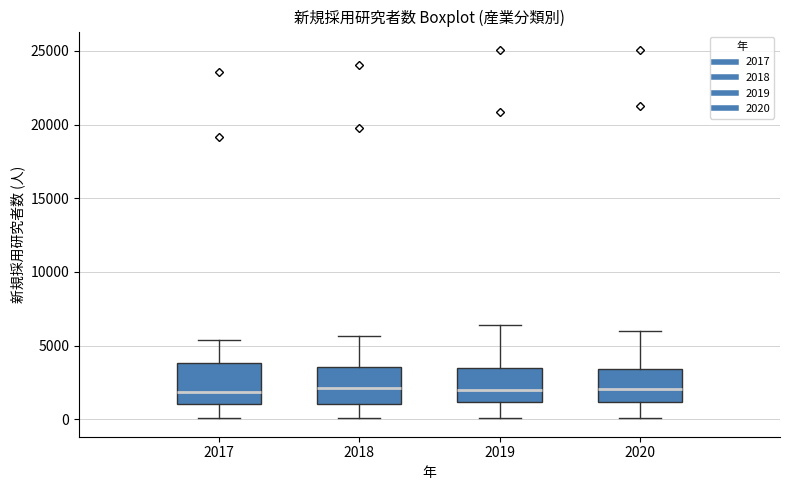

Where does the upper whisker of the box at x = 2020 end on the y-axis? The values are not printed on the chart, so give them approximately, as read against the axis.

6000